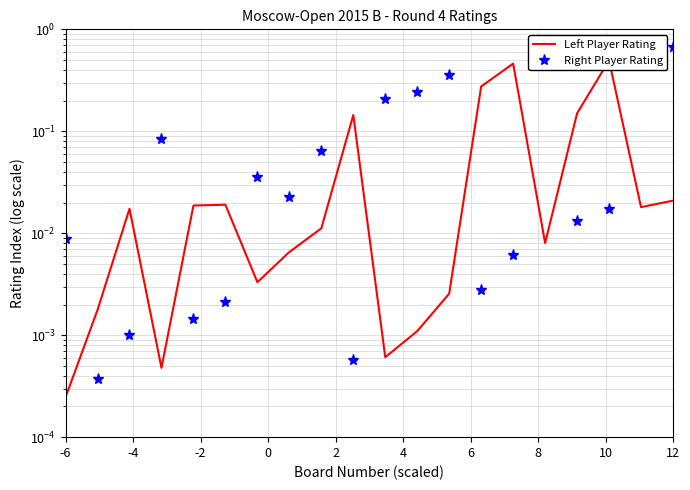

How many interior local peaks does the Left Player Rating series have?

5